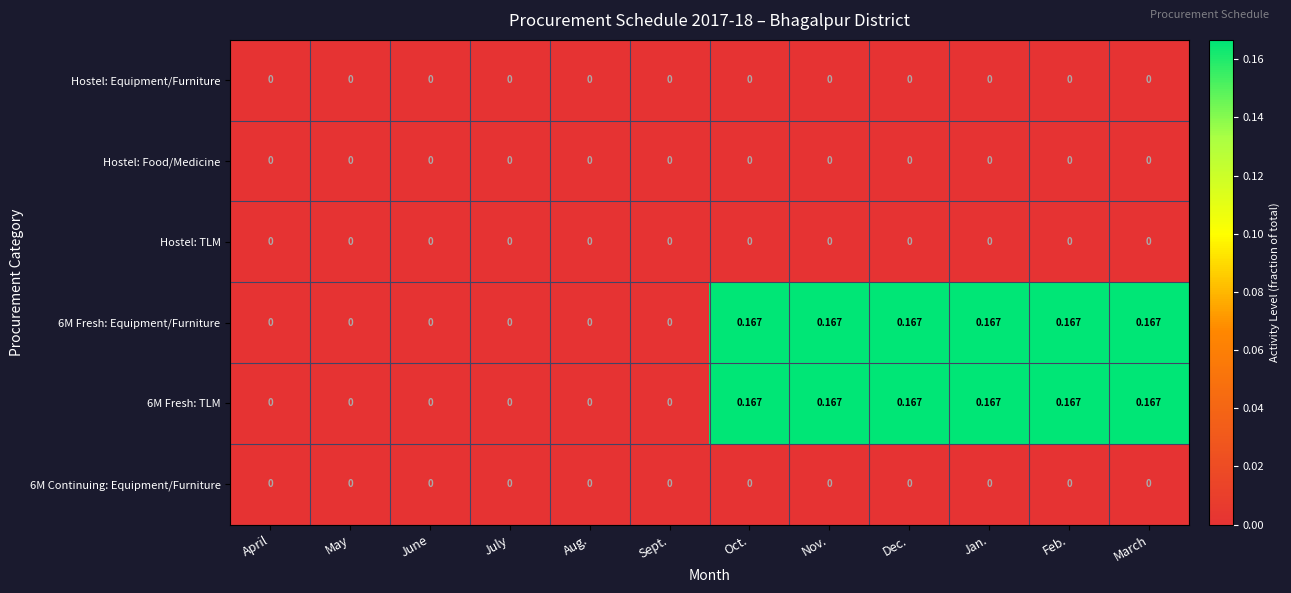

Reading left to right, extract all data points from this chart.

Hostel: Equipment/Furniture: April=0.0	May=0.0	June=0.0	July=0.0	Aug.=0.0	Sept.=0.0	Oct.=0.0	Nov.=0.0	Dec.=0.0	Jan.=0.0	Feb.=0.0	March=0.0
Hostel: Food/Medicine: April=0.0	May=0.0	June=0.0	July=0.0	Aug.=0.0	Sept.=0.0	Oct.=0.0	Nov.=0.0	Dec.=0.0	Jan.=0.0	Feb.=0.0	March=0.0
Hostel: TLM: April=0.0	May=0.0	June=0.0	July=0.0	Aug.=0.0	Sept.=0.0	Oct.=0.0	Nov.=0.0	Dec.=0.0	Jan.=0.0	Feb.=0.0	March=0.0
6M Fresh: Equipment/Furniture: April=0.0	May=0.0	June=0.0	July=0.0	Aug.=0.0	Sept.=0.0	Oct.=0.2	Nov.=0.2	Dec.=0.2	Jan.=0.2	Feb.=0.2	March=0.2
6M Fresh: TLM: April=0.0	May=0.0	June=0.0	July=0.0	Aug.=0.0	Sept.=0.0	Oct.=0.2	Nov.=0.2	Dec.=0.2	Jan.=0.2	Feb.=0.2	March=0.2
6M Continuing: Equipment/Furniture: April=0.0	May=0.0	June=0.0	July=0.0	Aug.=0.0	Sept.=0.0	Oct.=0.0	Nov.=0.0	Dec.=0.0	Jan.=0.0	Feb.=0.0	March=0.0